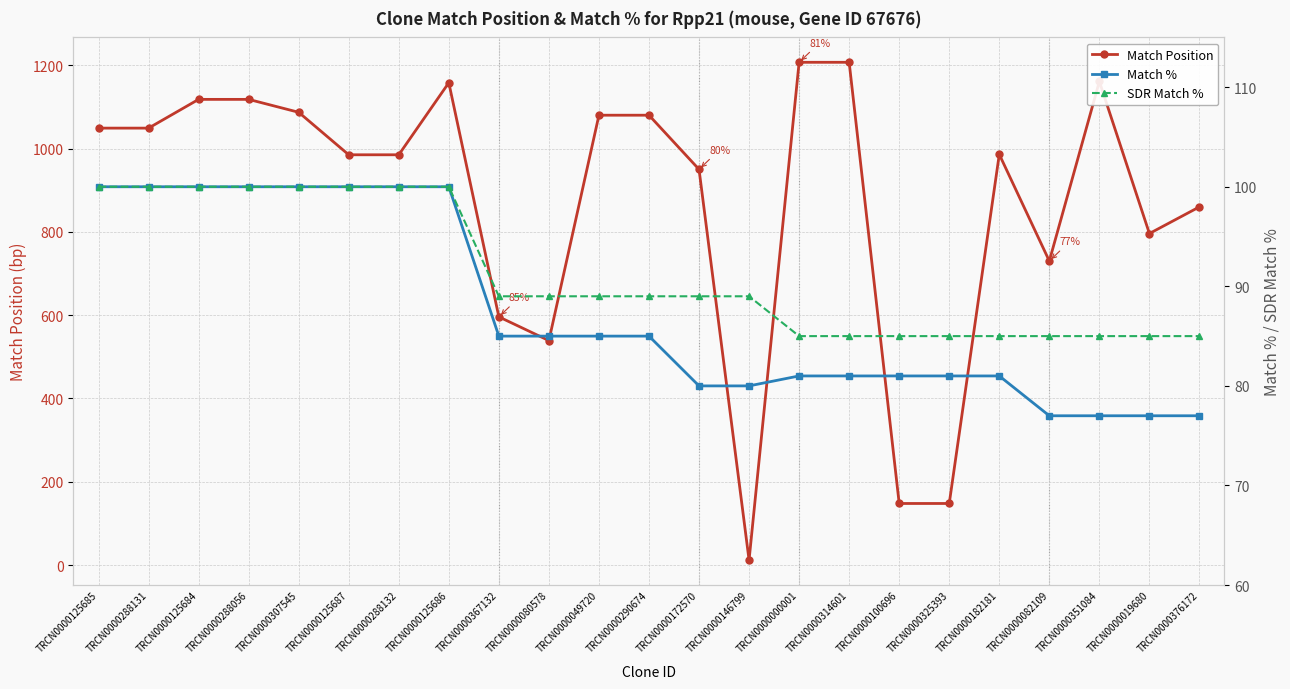

What are all the series names shown in the legend?

Match Position, Match %, SDR Match %